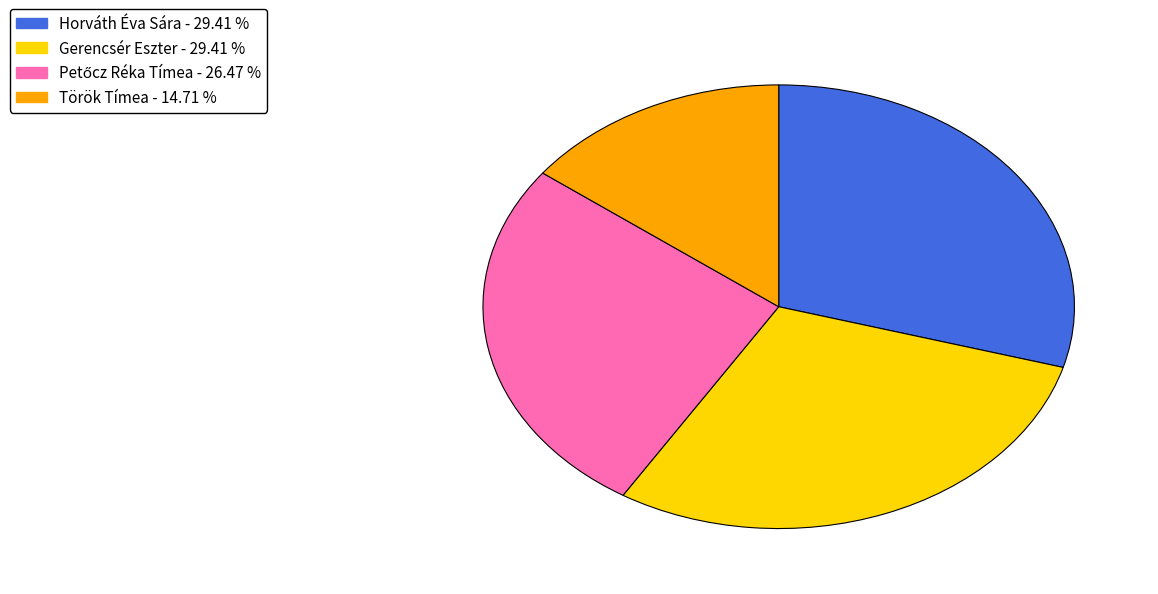

Between Török Tímea and Horváth Éva Sára, which is larger?

Horváth Éva Sára